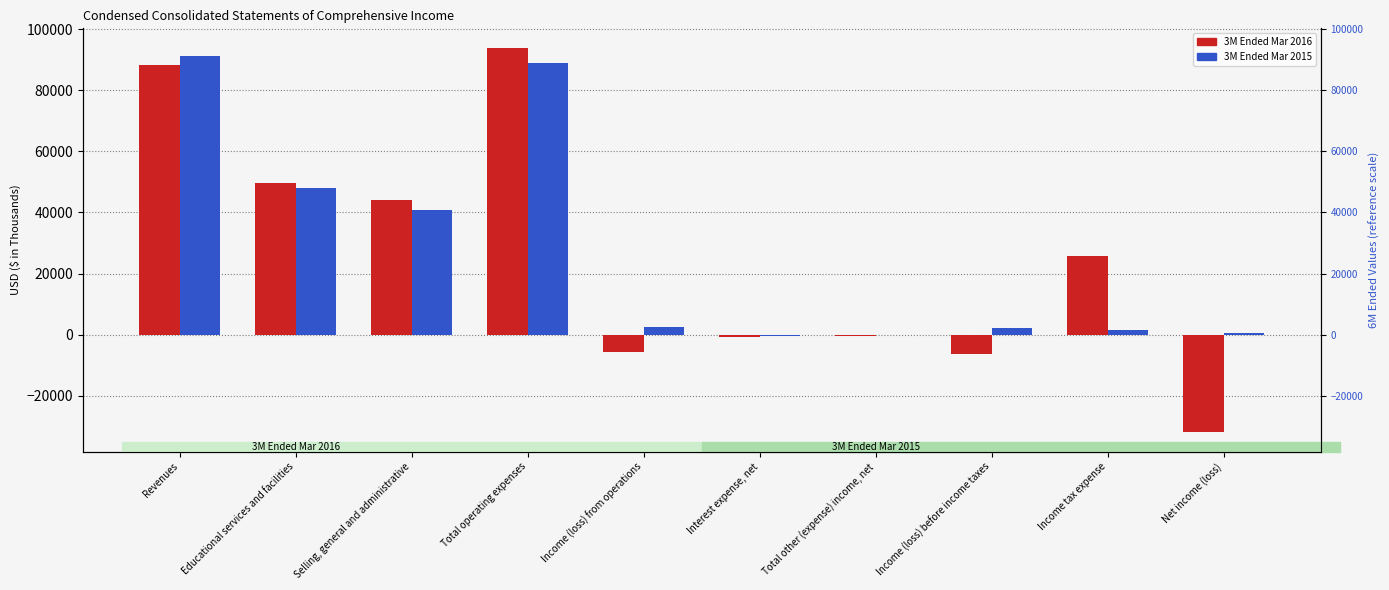

At which category is the sum across all series the highest?

Total operating expenses